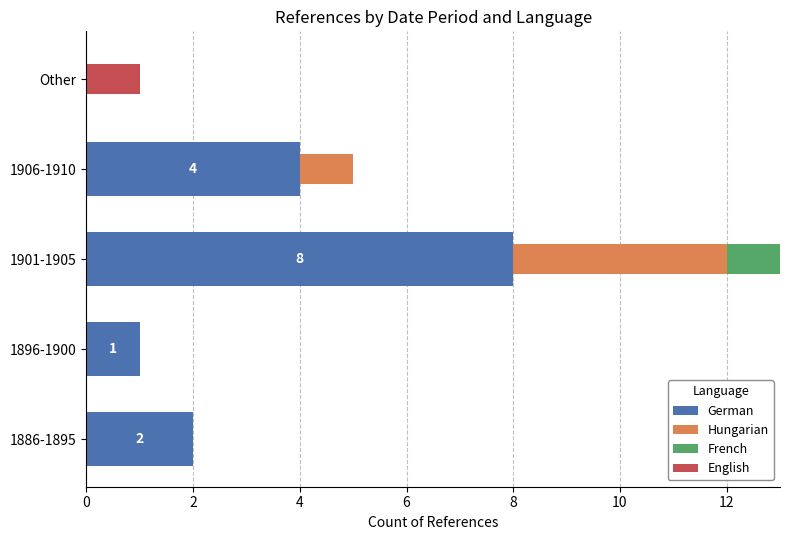

What is the sum of all German values?

15